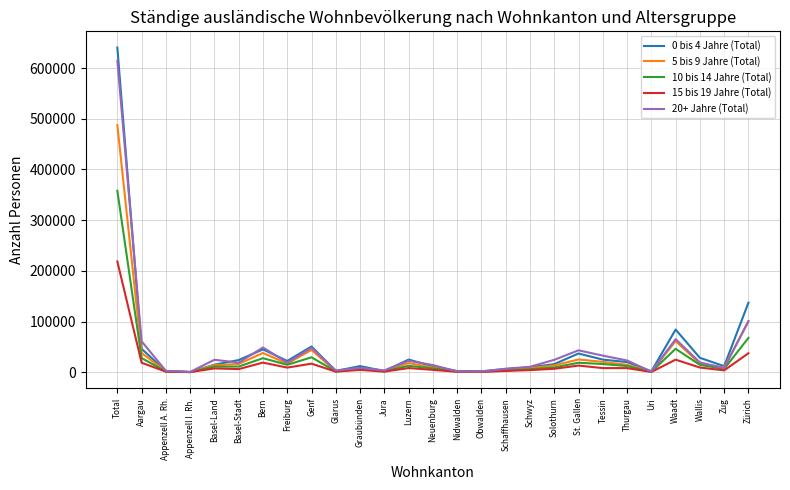

What is the spread (max minus min) of values at Luzern?

16701